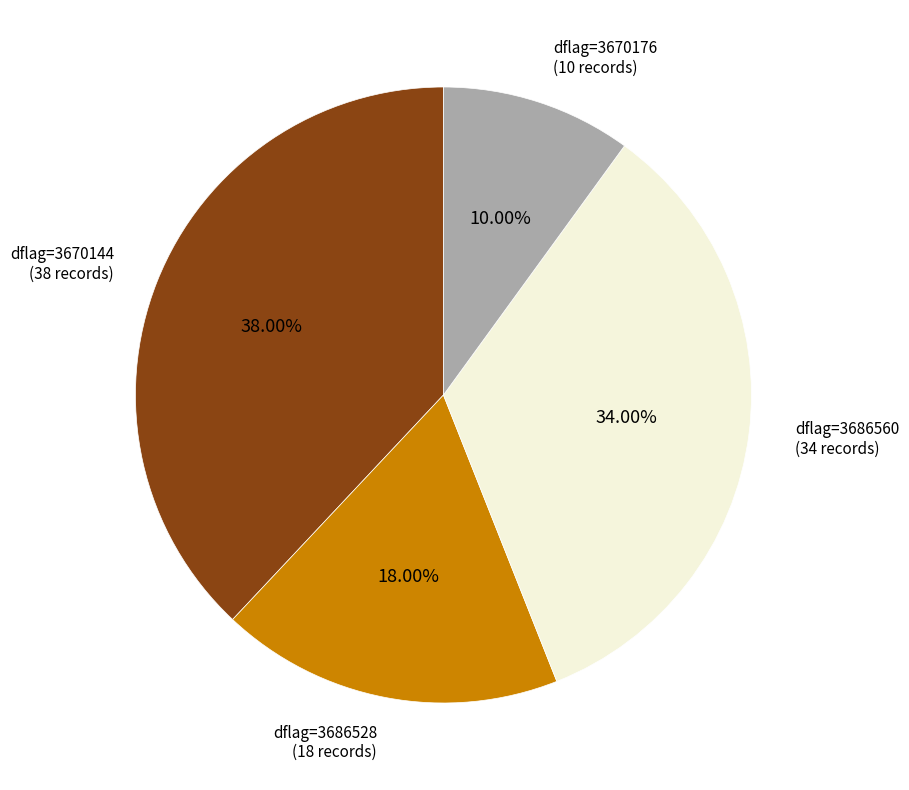

What is the ratio of the value at dflag=3670176 to the value at dflag=3686528?

0.6